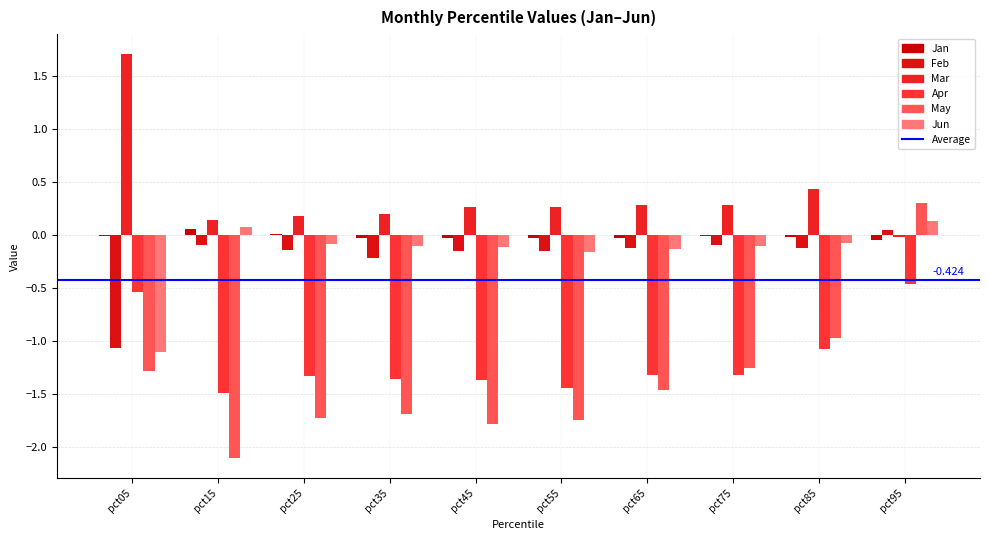

What is the minimum value shown in the chart?

-2.1